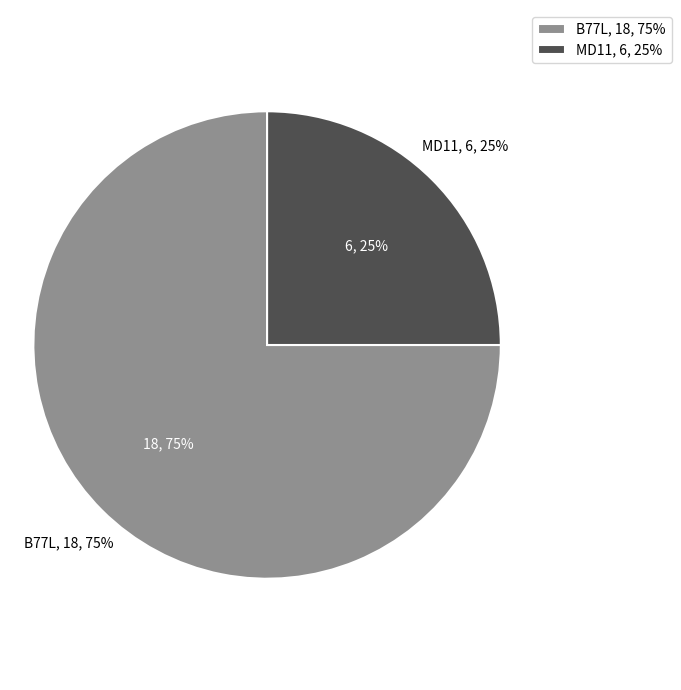

Which category has the smallest portion of the pie?

MD11